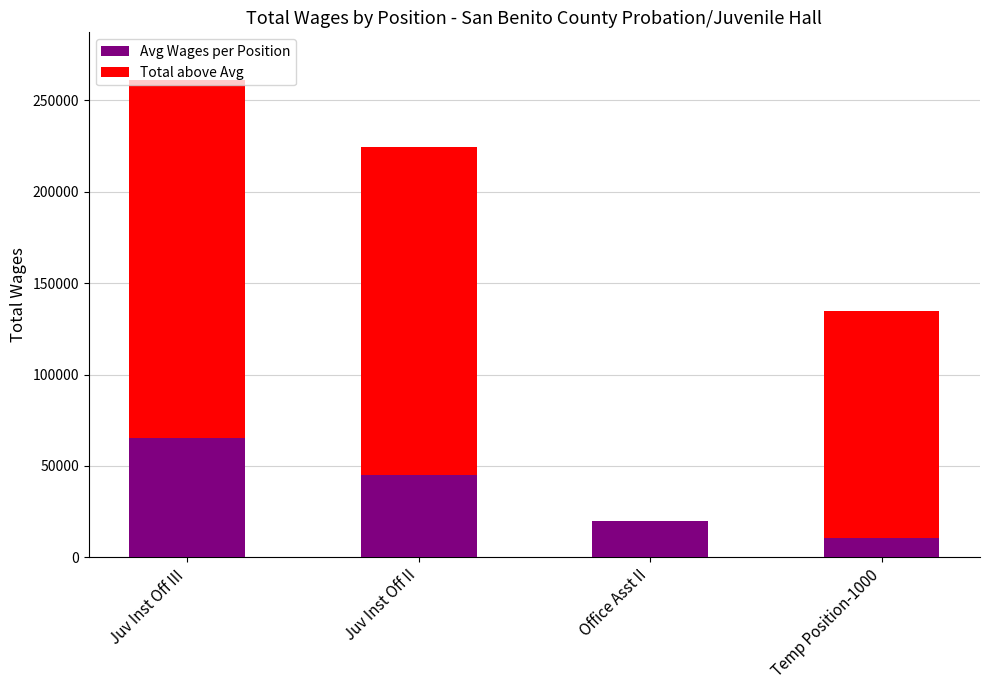

Where is Avg Wages per Position nearest to the value 37839?

Juv Inst Off II